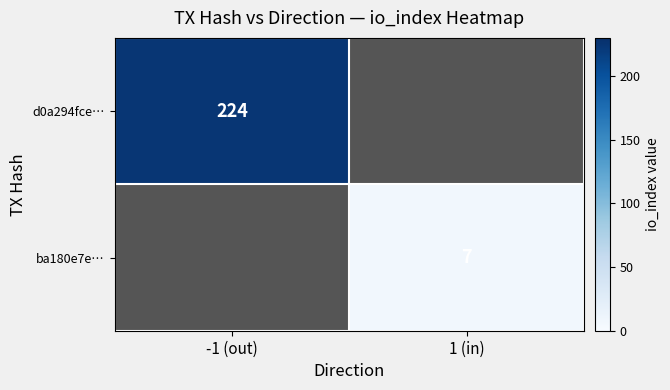

True or false: d0a294fce… has a value of 224 at -1 (out).

True